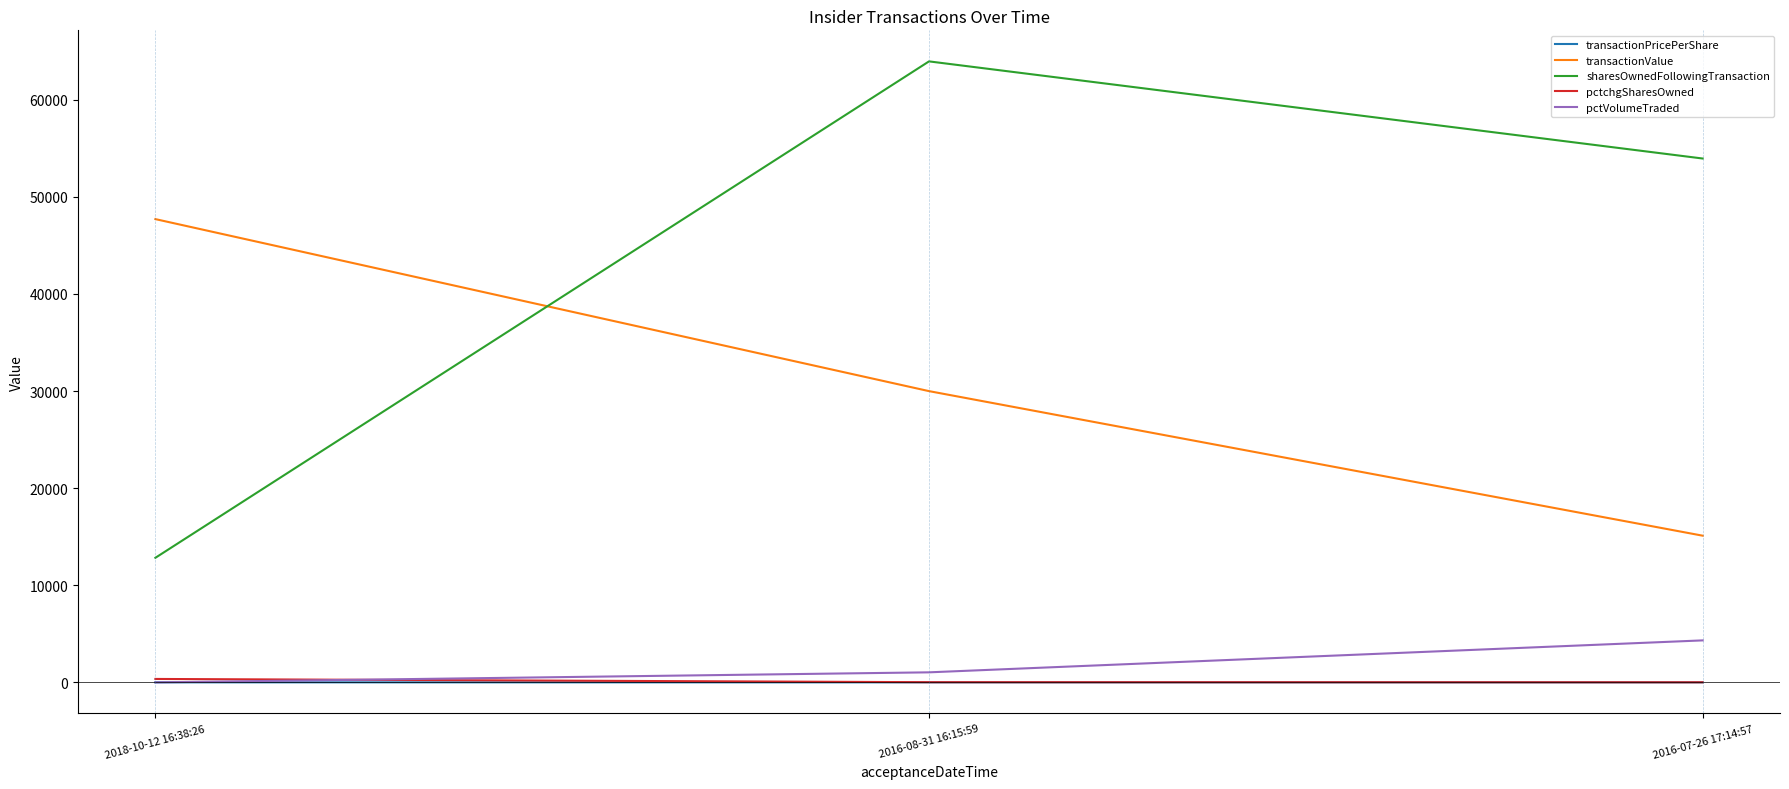

Which label corresponds to the largest value in the chart?

2016-08-31 16:15:59